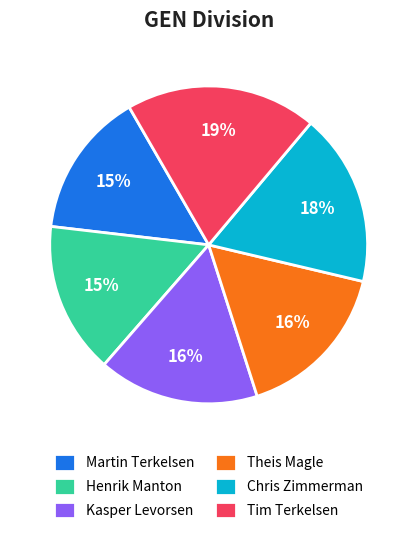

Combined, do Martin Terkelsen and Tim Terkelsen account for over 50%?

No